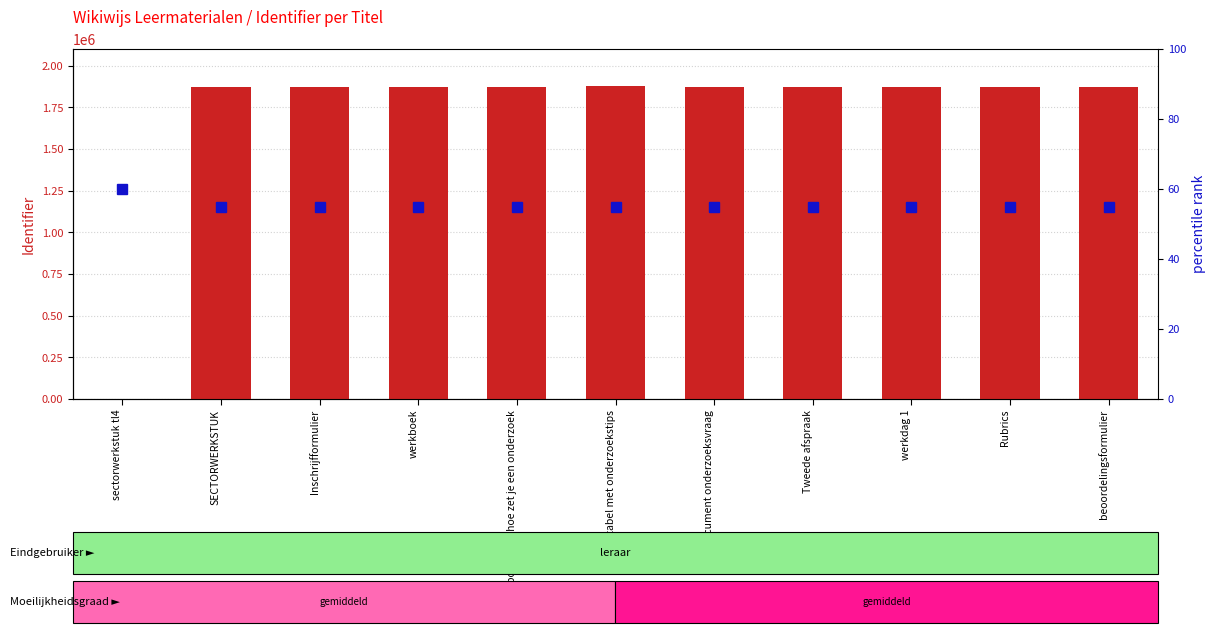

What is the label of the 1st bar from the right?

beoordelingsformulier